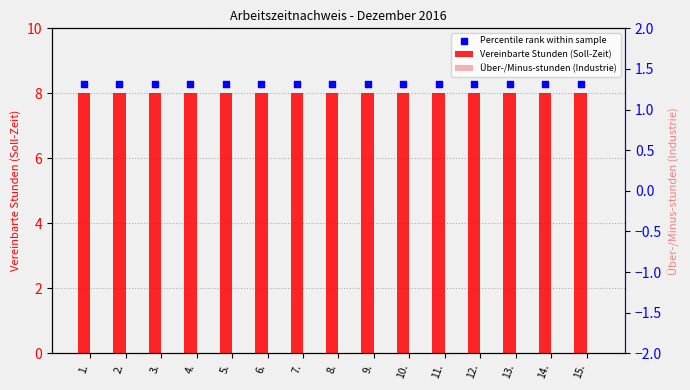

At which category is the sum across all series the highest?

1.